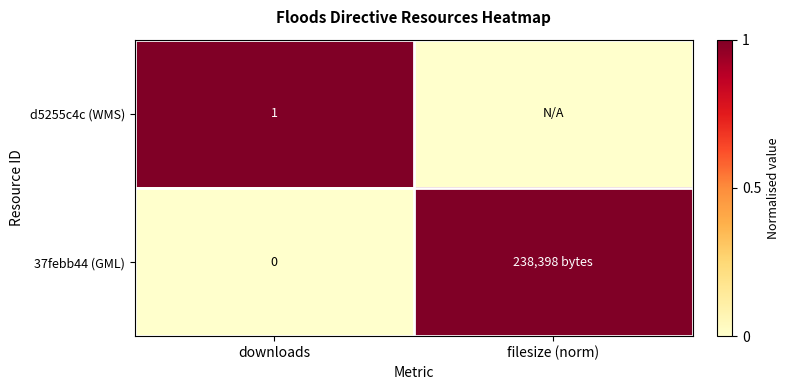

What is the total value across all series at downloads?

1